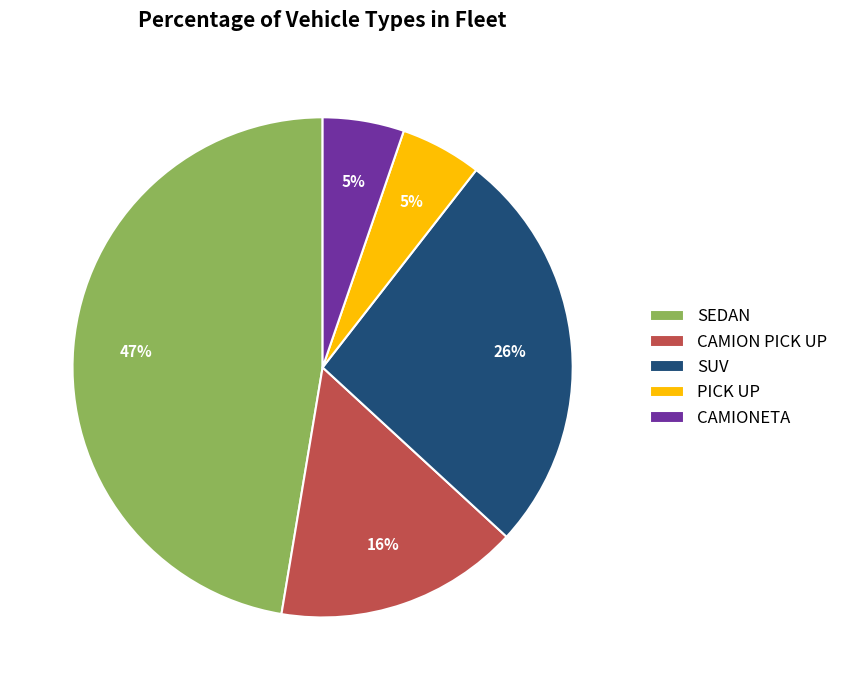

Is the sum of PICK UP and SUV greater than half?

No